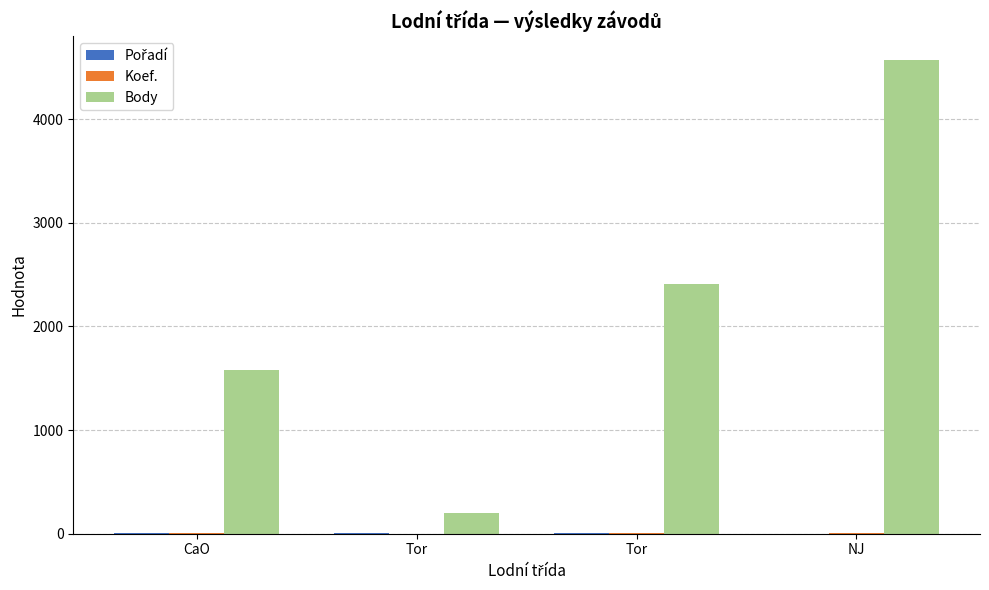

Are the bars horizontal?

No